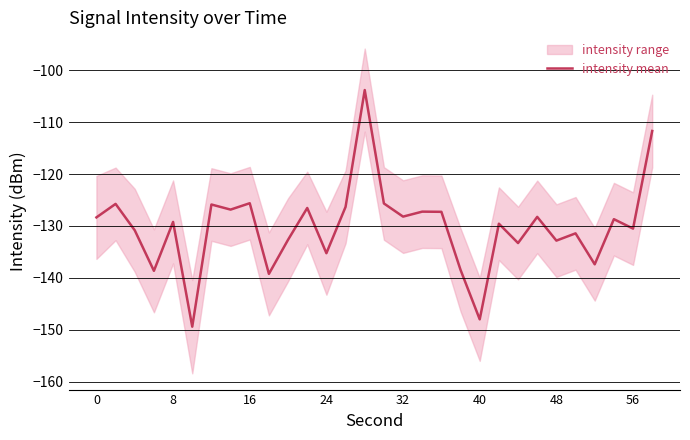

True or false: the data has more than 0 interior local peaks.

True